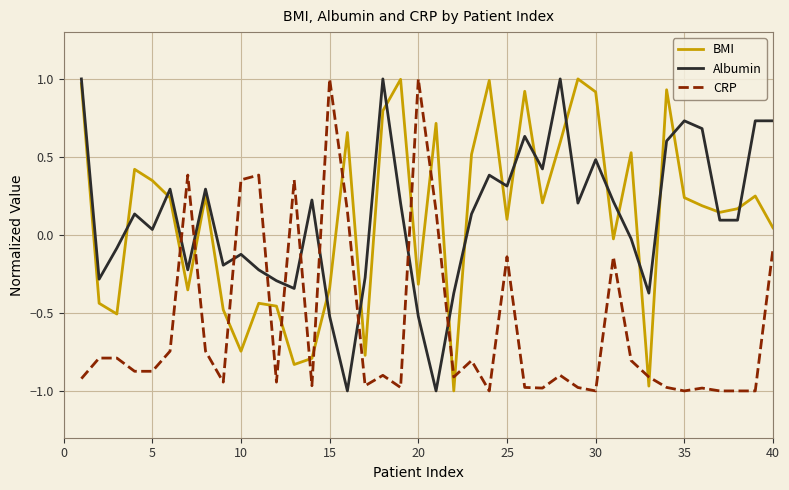

Which series ends up on top after the final intersection of Albumin and BMI?

Albumin